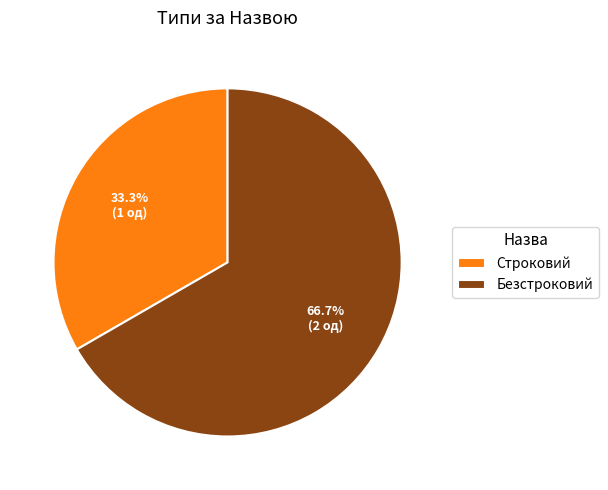

What is the largest slice in the pie chart?

Безстроковий